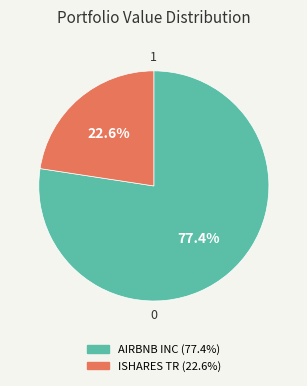

To the nearest percent, what is the difference between the ISHARES TR and AIRBNB INC slice percentages?

55%